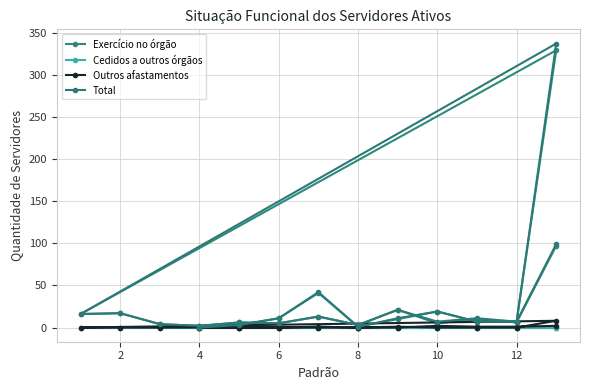

True or false: Total has more than 2 interior local peaks.

True